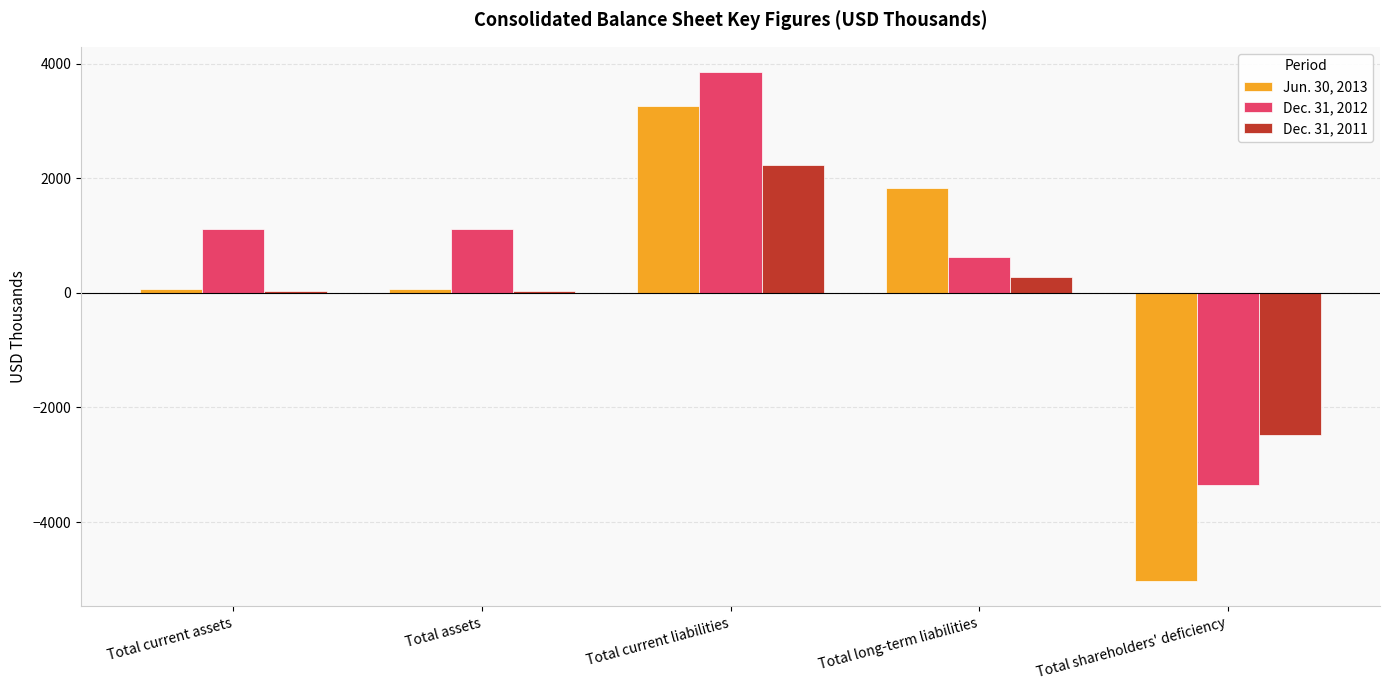

Is the value of Dec. 31, 2012 at Total current liabilities greater than the value of Dec. 31, 2011 at Total shareholders' deficiency?

Yes